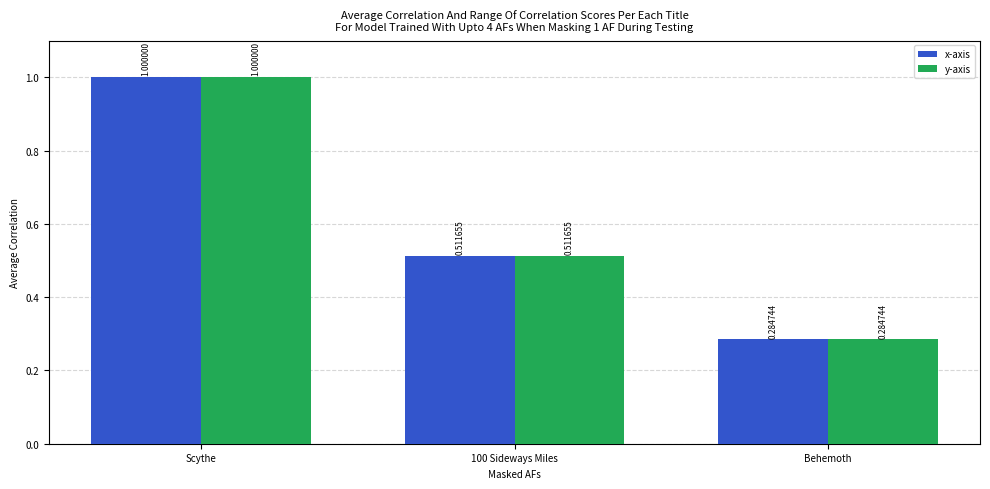

Which category has the highest value in the x-axis series?

Scythe